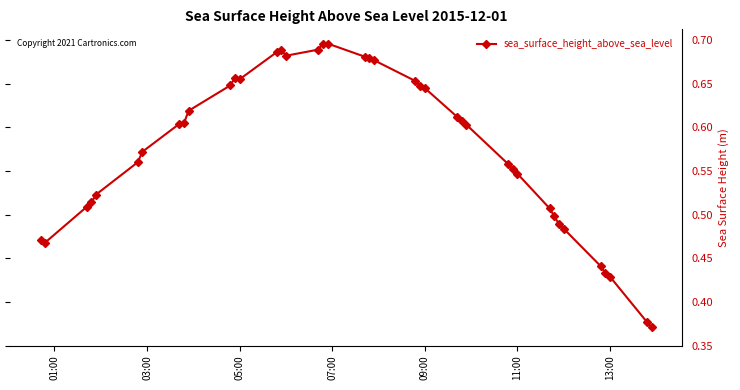

How many series are shown in this chart?

1